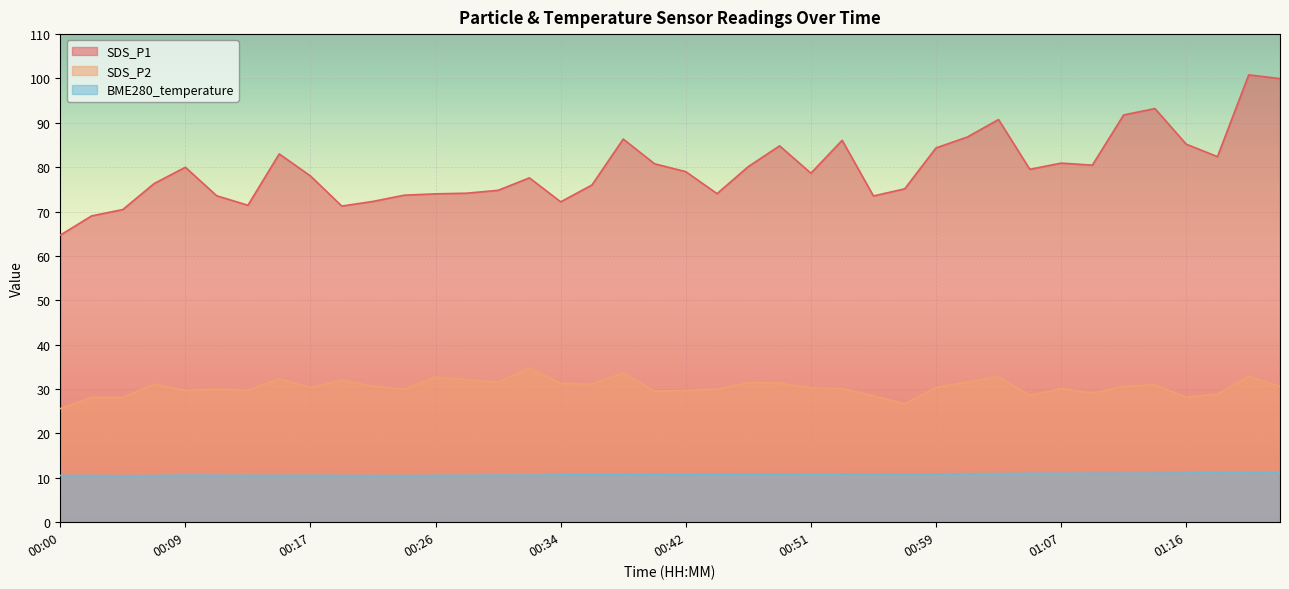

What are all the series names shown in the legend?

SDS_P1, SDS_P2, BME280_temperature